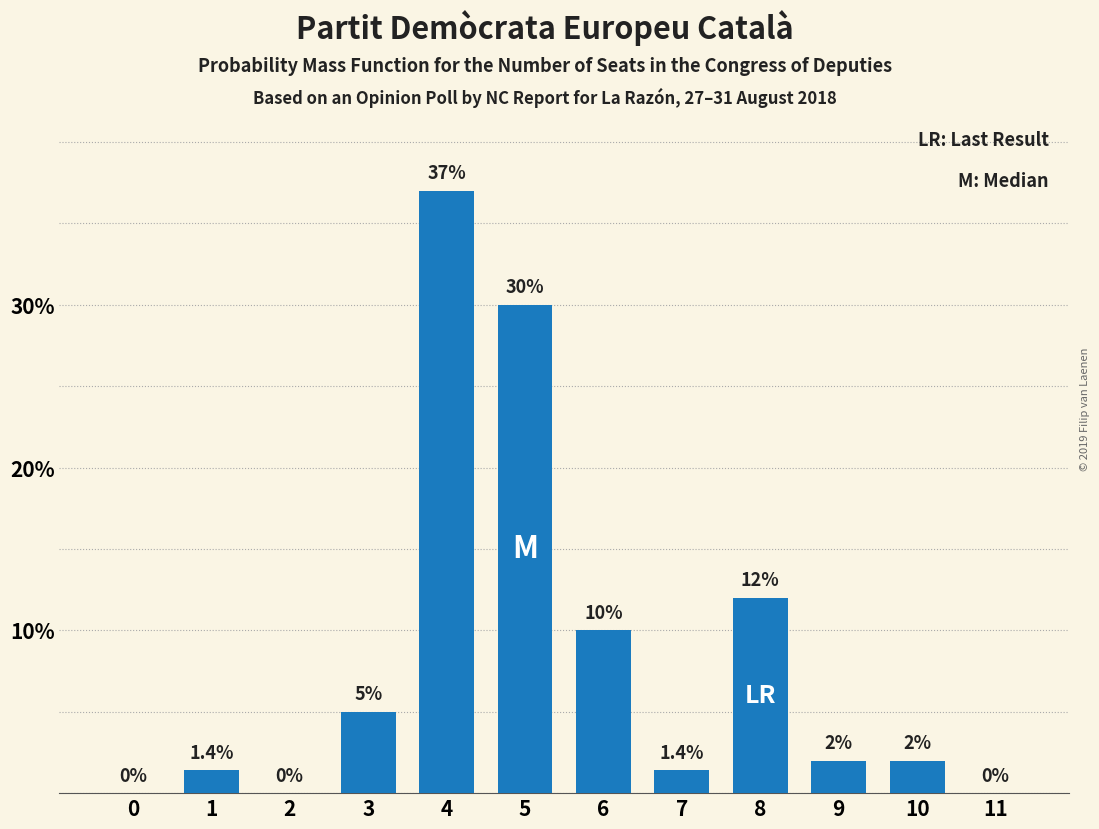

Reading left to right, extract all data points from this chart.

0=0.0	1=1.4	2=0.0	3=5.0	4=37.0	5=30.0	6=10.0	7=1.4	8=12.0	9=2.0	10=2.0	11=0.0